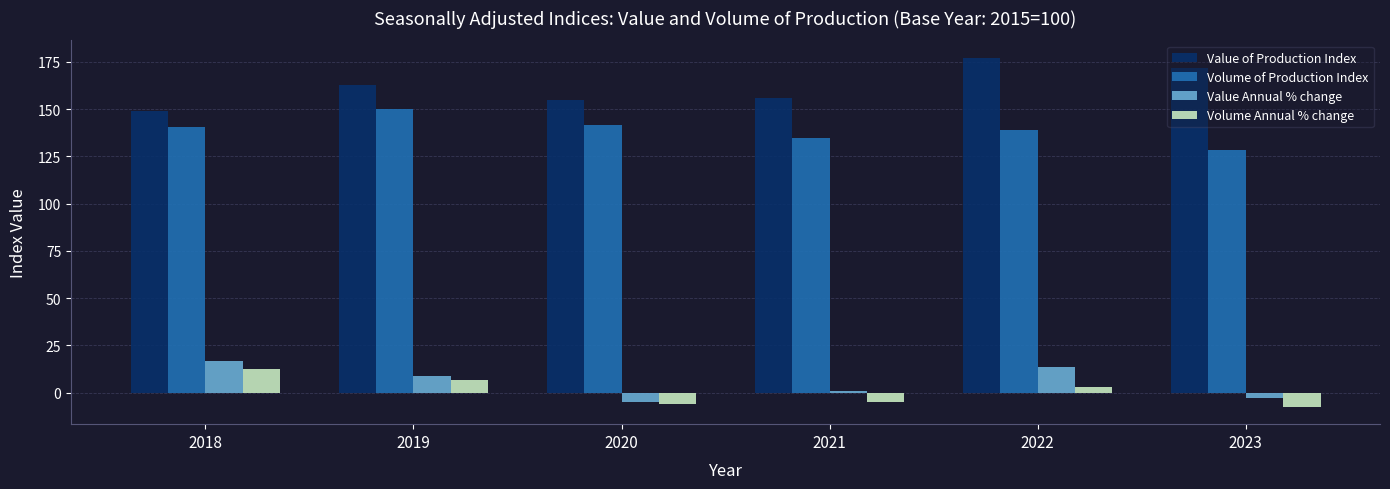

True or false: Volume Annual % change has a value of -5.8 at 2020.

True